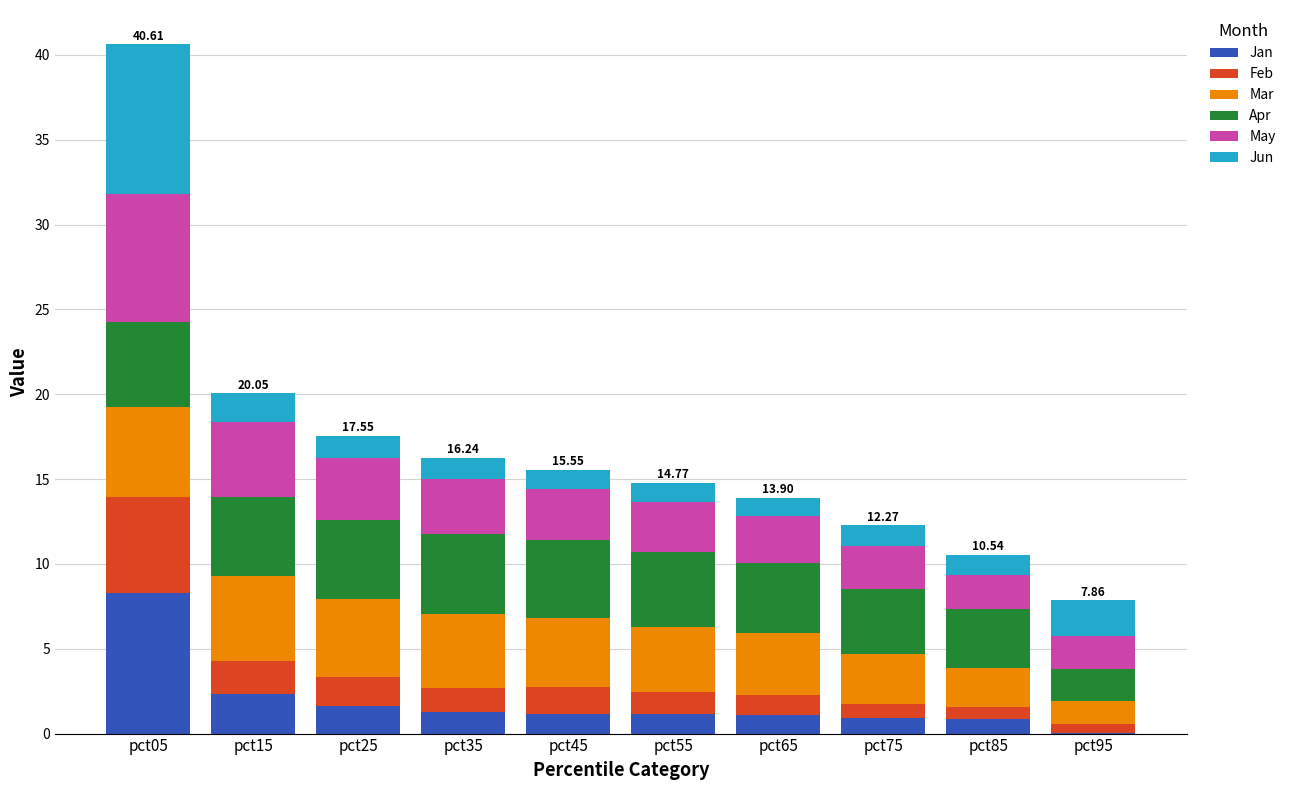

At which category is the sum across all series the highest?

pct05